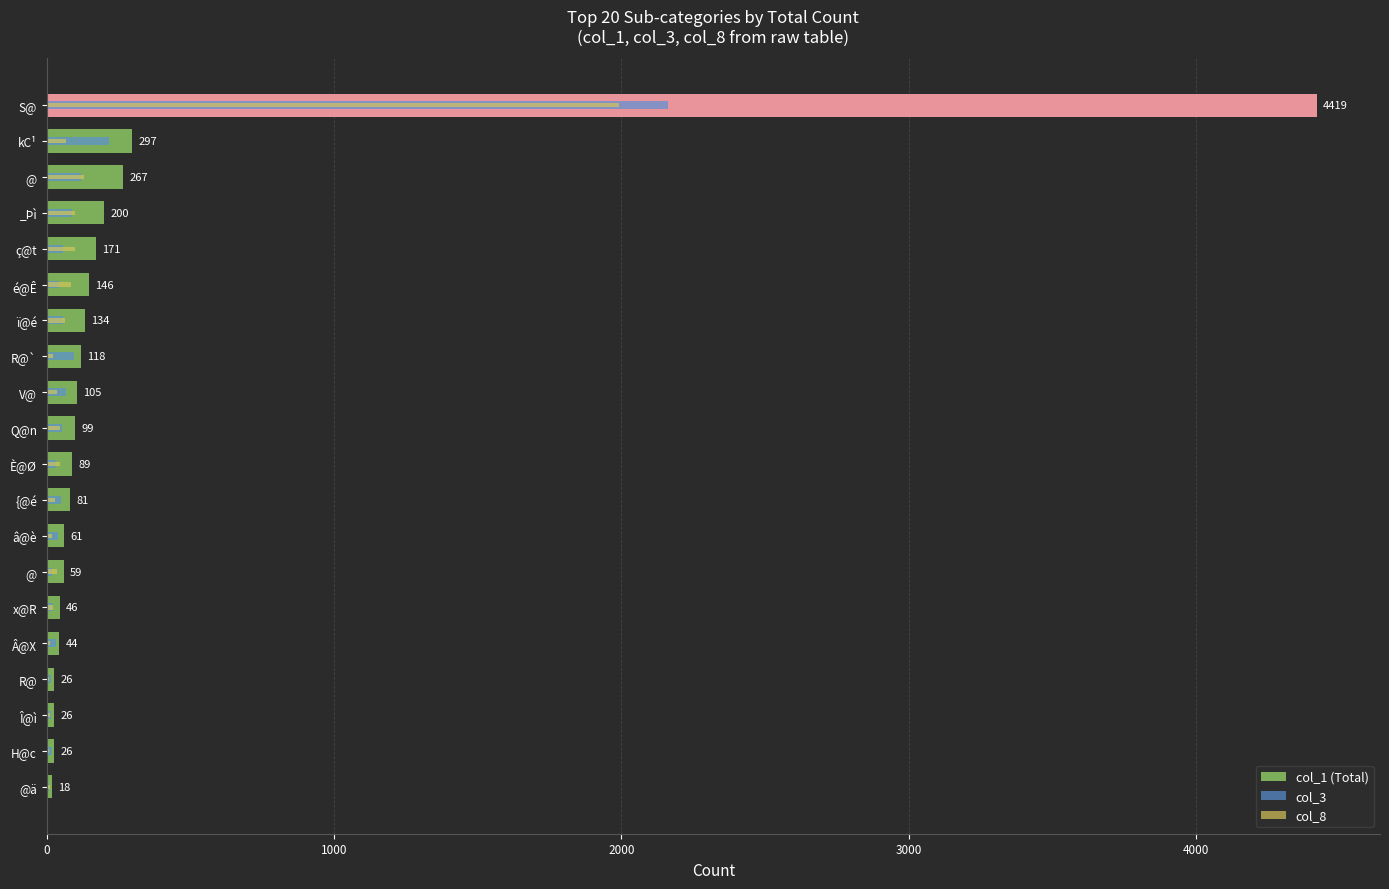

Reading right to left, transcribe all the data shown in this chart.

col_1 (Total): 4419	297	267	200	171	146	134	118	105	99	89	81	61	59	46	44	26	26	26	18
col_3: 2161	215	119	88	55	44	58	94	67	52	31	49	40	19	22	34	15	14	17	7
col_8: 1990	67	129	98	99	85	63	22	36	45	45	30	17	35	23	10	8	10	9	11